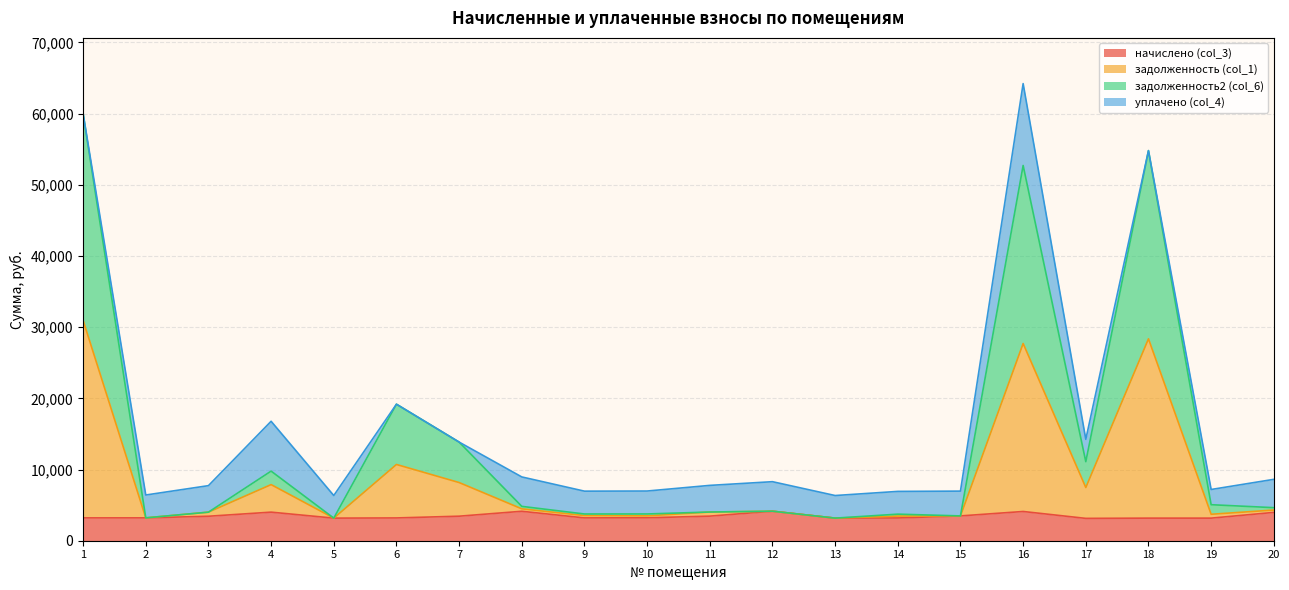

What is the total value across all series at 1?

60003.7